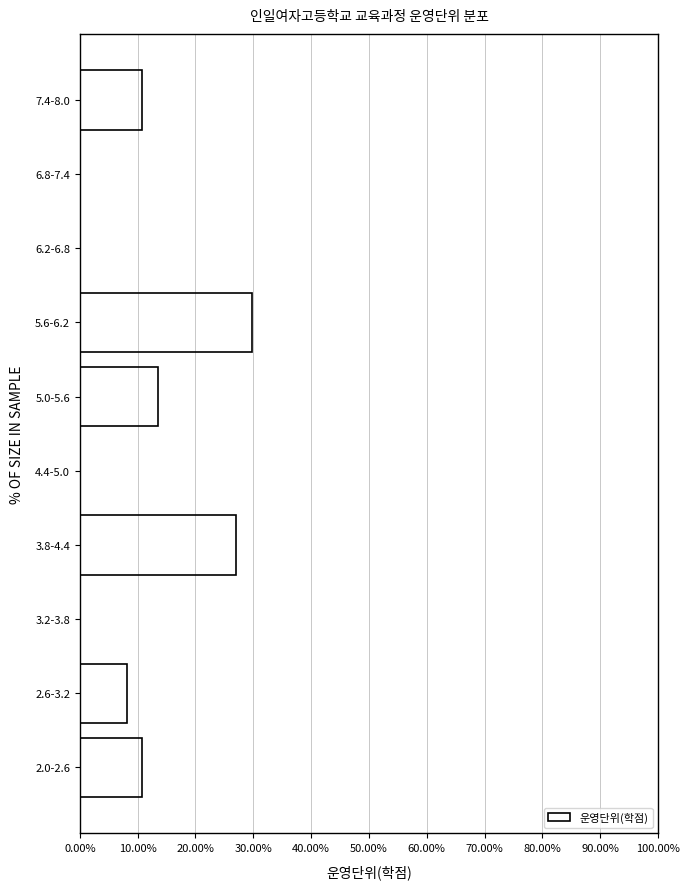

Reading top to bottom, list all the values displayed in this chart.

7.4-8.0=10.8	6.8-7.4=0.0	6.2-6.8=0.0	5.6-6.2=29.7	5.0-5.6=13.5	4.4-5.0=0.0	3.8-4.4=27.0	3.2-3.8=0.0	2.6-3.2=8.1	2.0-2.6=10.8